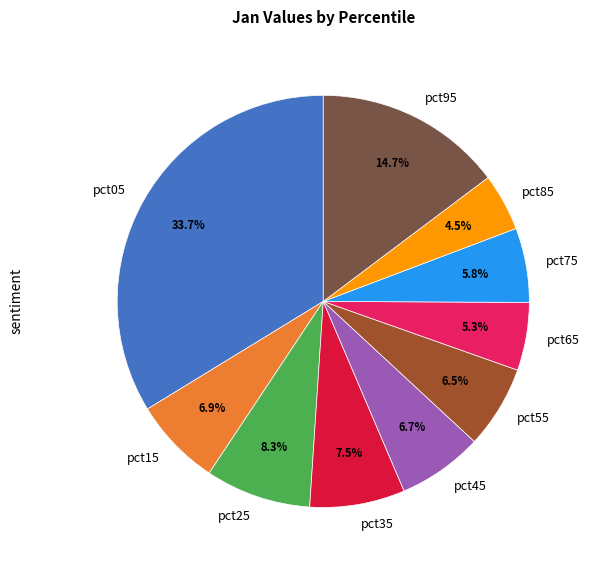

Is the sum of pct25 and pct55 greater than half?

No